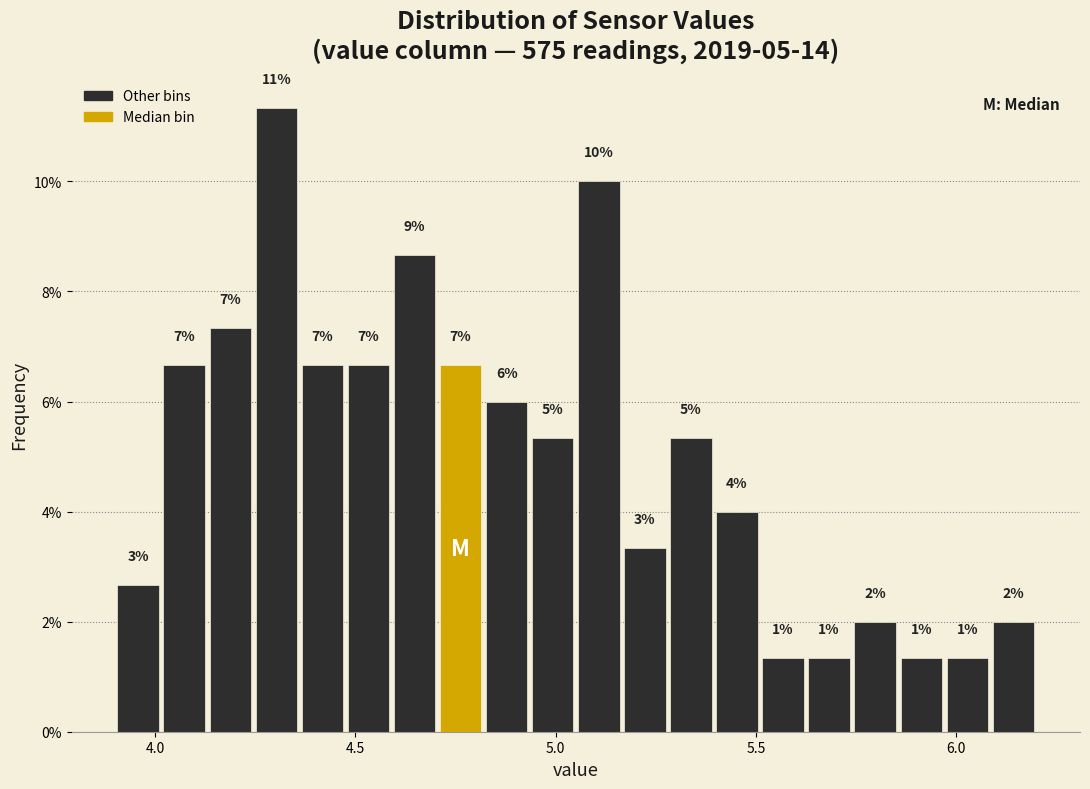

Around what value on the x-axis is the tallest bar? Give the approximate position of its centre, as read against the axis.

4.30